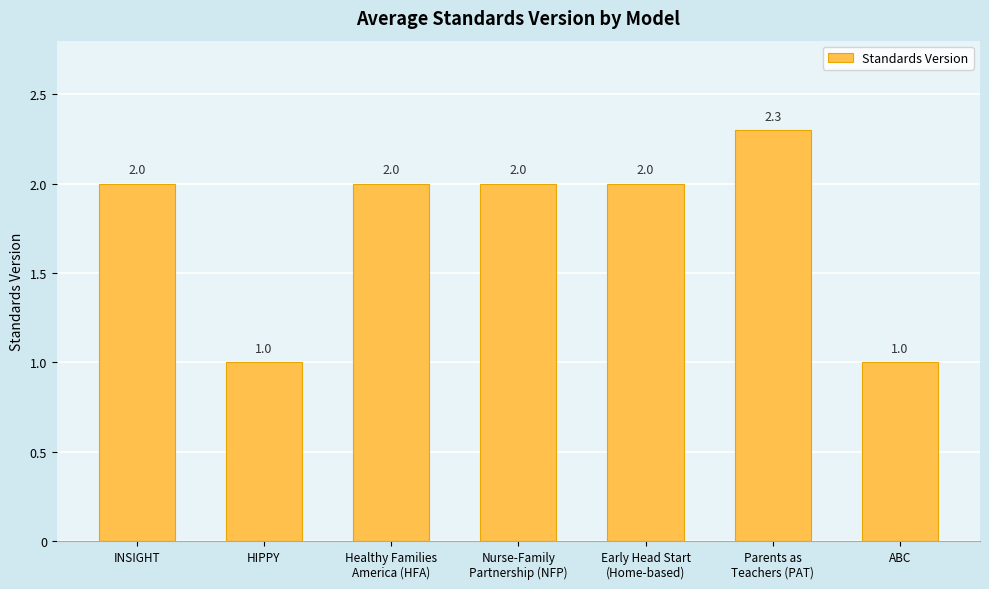

Which has a higher value, Early Head Start
(Home-based) or ABC?

Early Head Start
(Home-based)